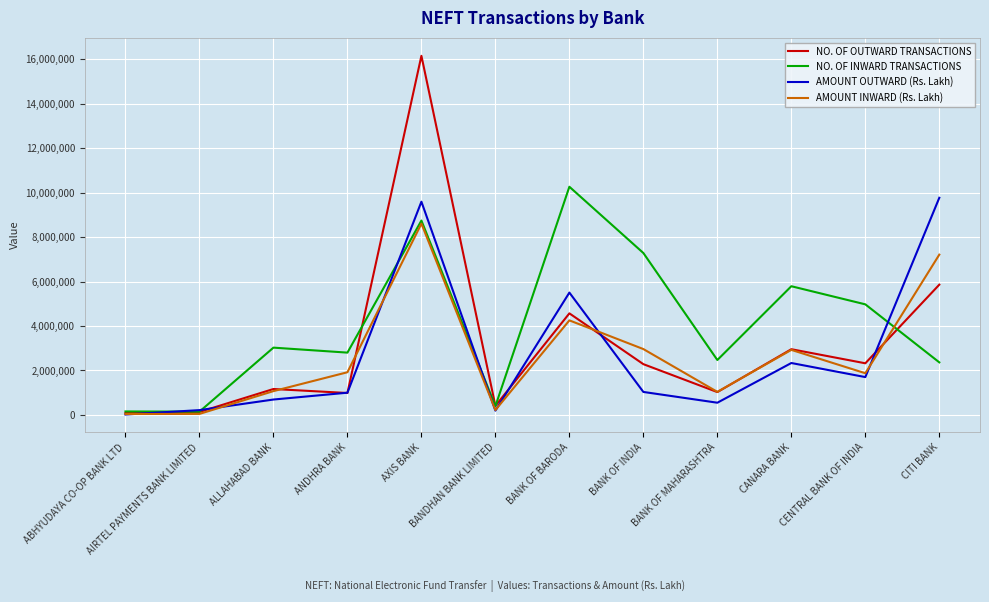

How many lines are shown in the chart?

4